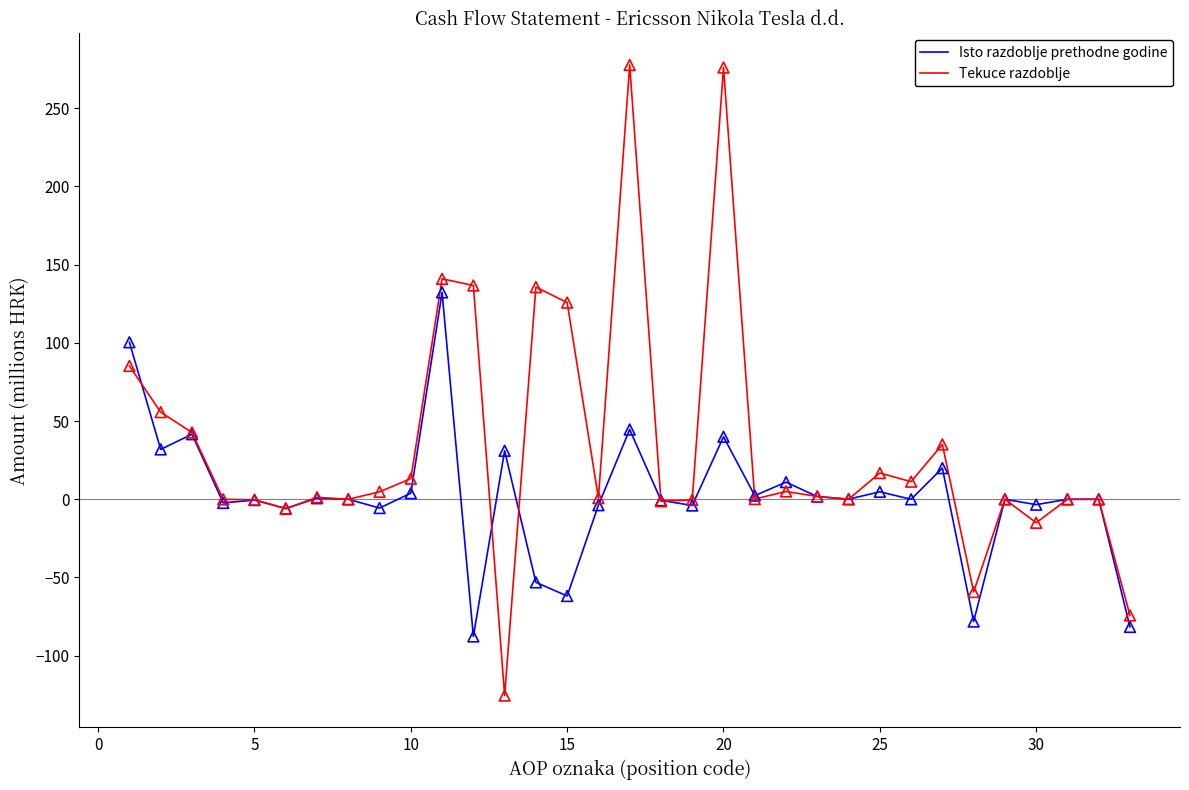

Which series has the largest total across all categories?

Tekuce razdoblje